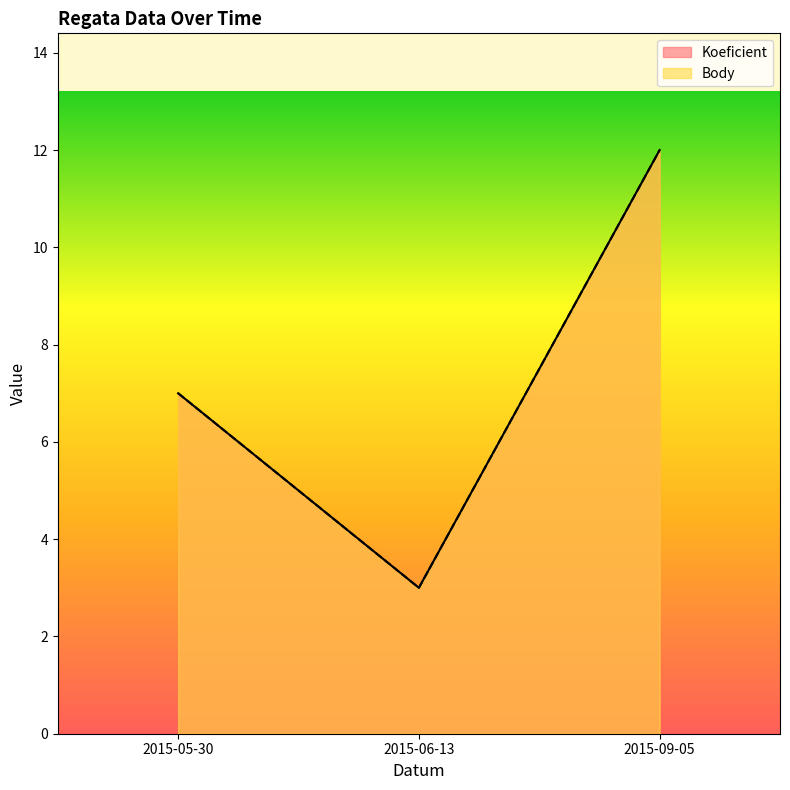

What is the approximate value of Koeficient at 2015-06-13?

3